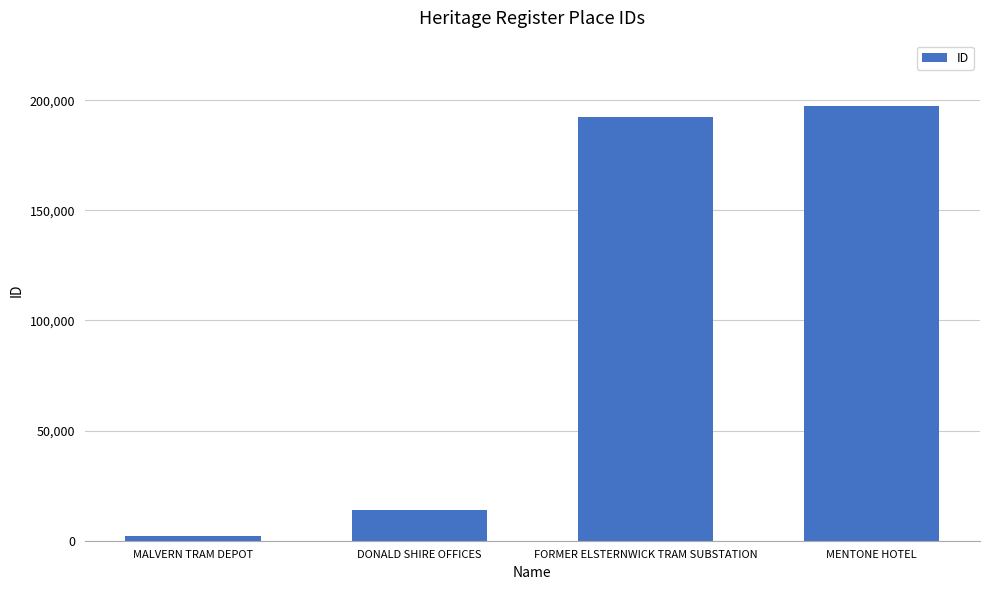

How many values are below 192285?

2